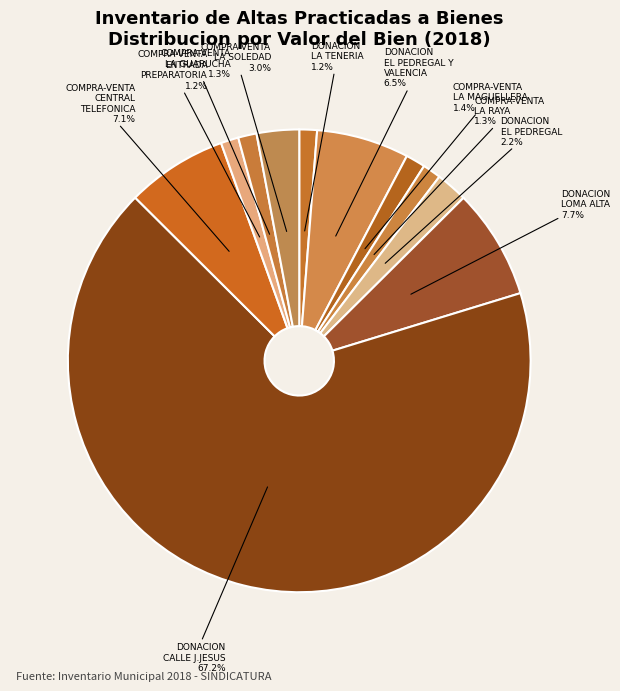

What is the ratio of the value at COMPRA-VENTA CENTRAL TELEFONICA to the value at DONACION EL PEDREGAL?

3.2